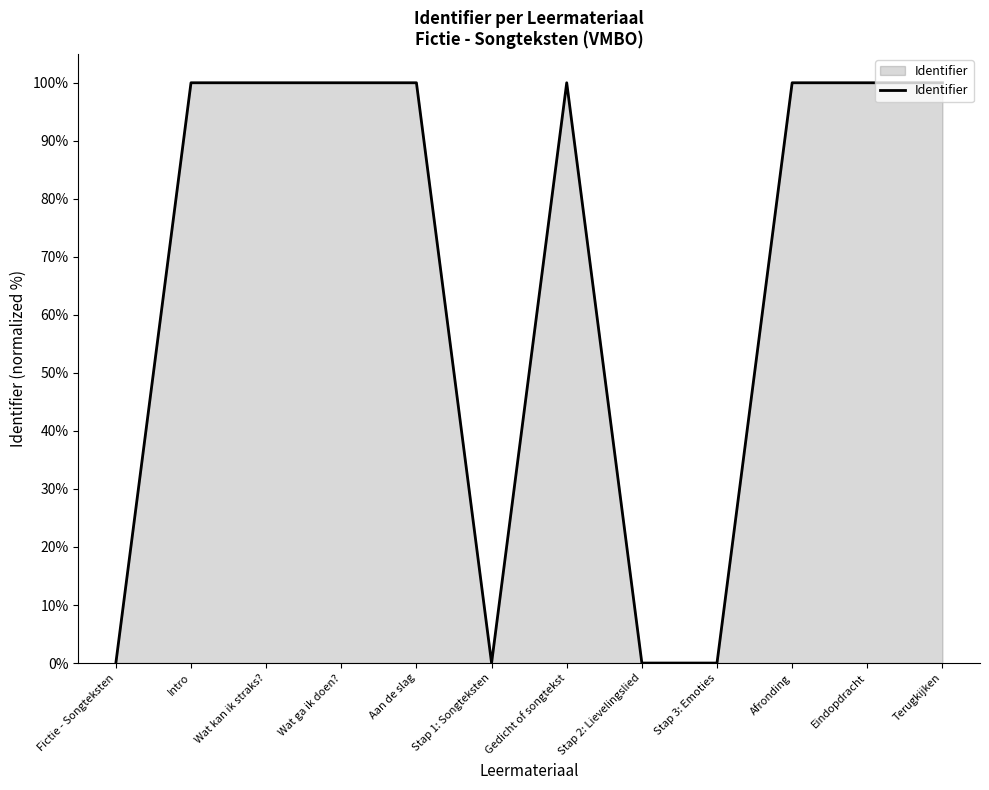

What is the difference between the maximum and minimum values?

100.0